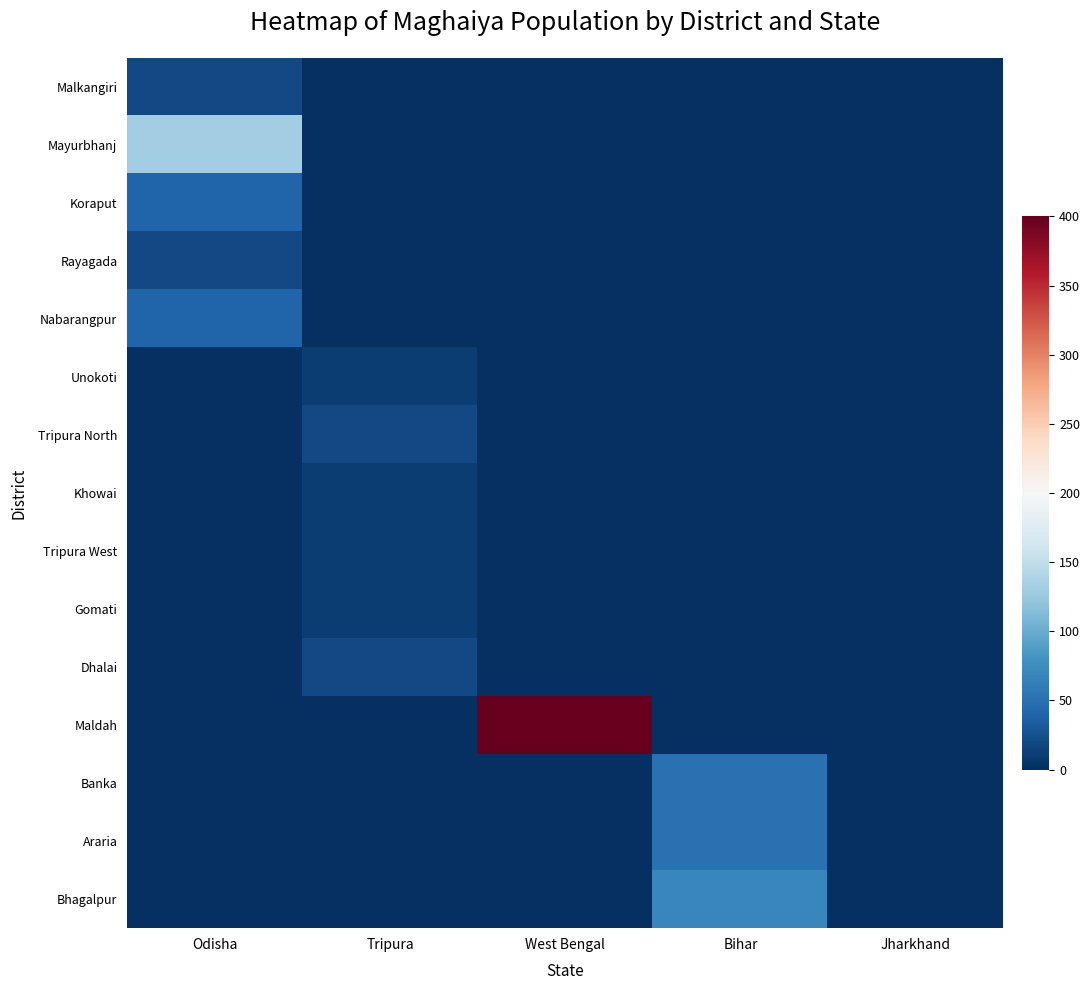

Between West Bengal and Bihar, which series saw the biggest shift?

Maldah